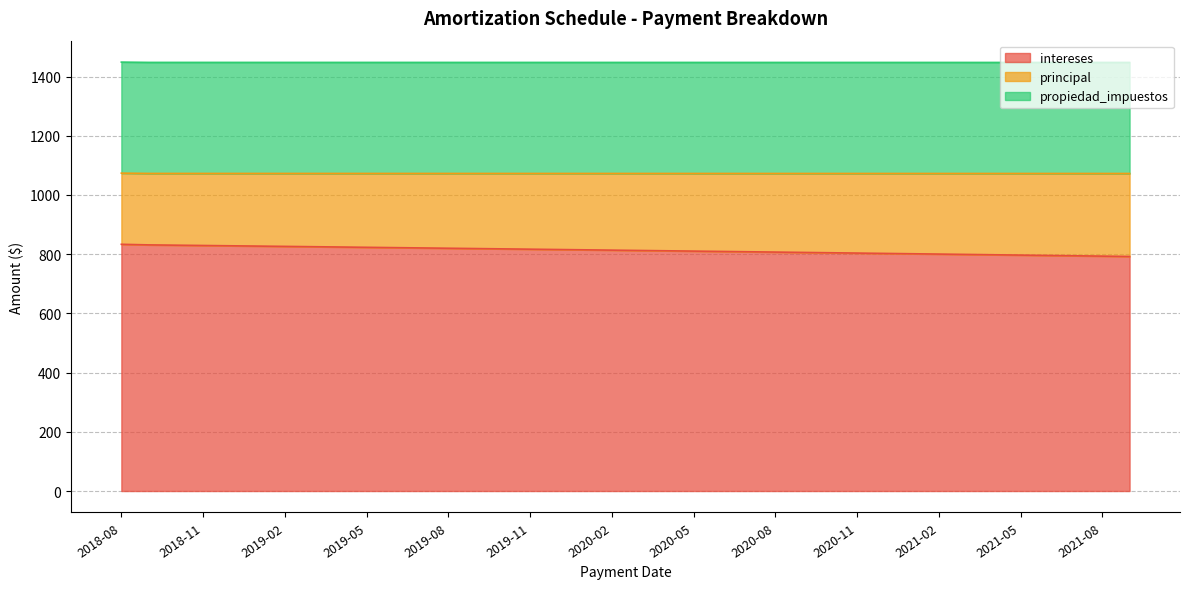

What is the greatest value displayed?

833.3